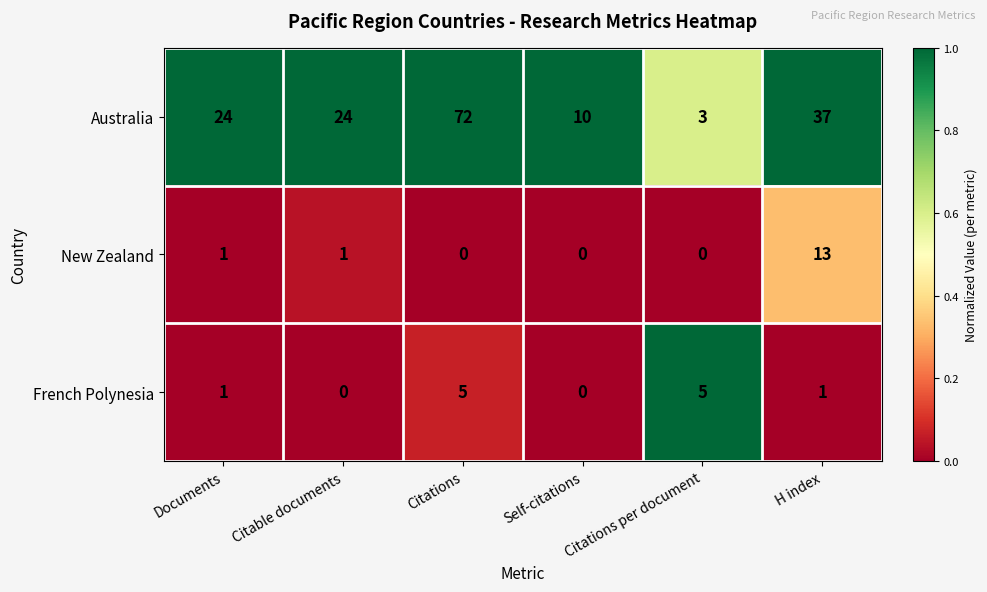

Which series has the largest range (max minus min)?

Australia